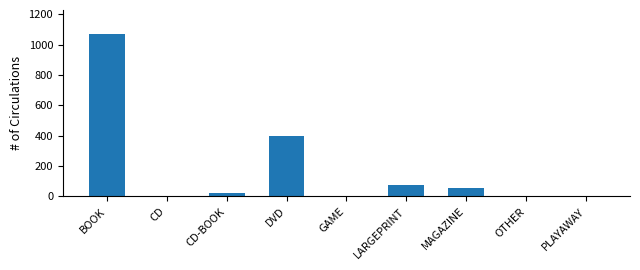

The value at MAGAZINE is 99. True or false?

False